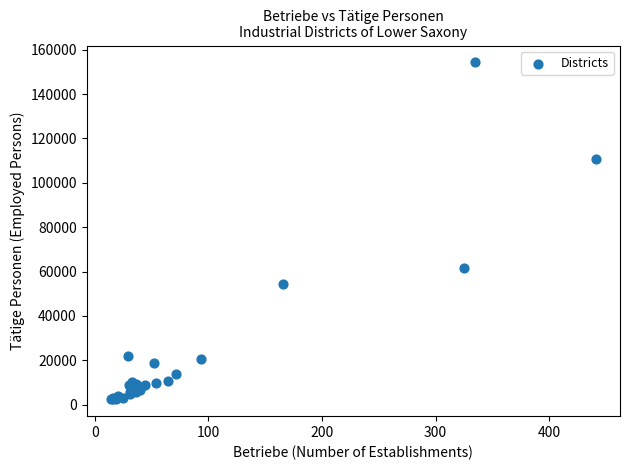

What Y value in the scatter plot is closest to 78349?

61697